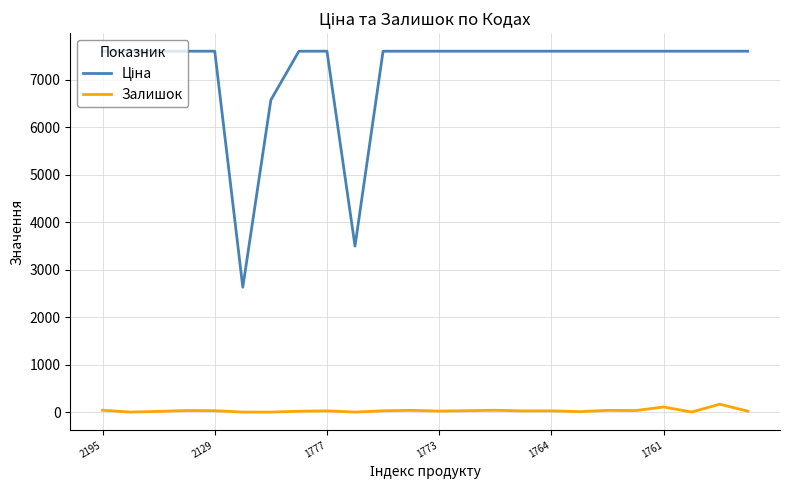

What is the maximum value shown in the chart?

7596.5